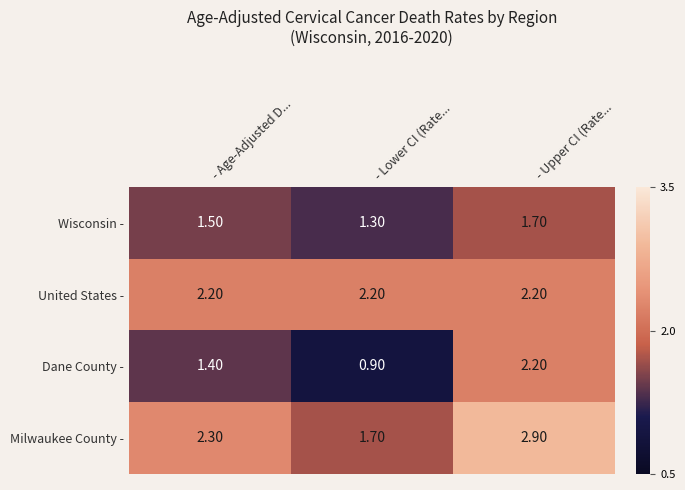

Count the number of data series in this chart.

4